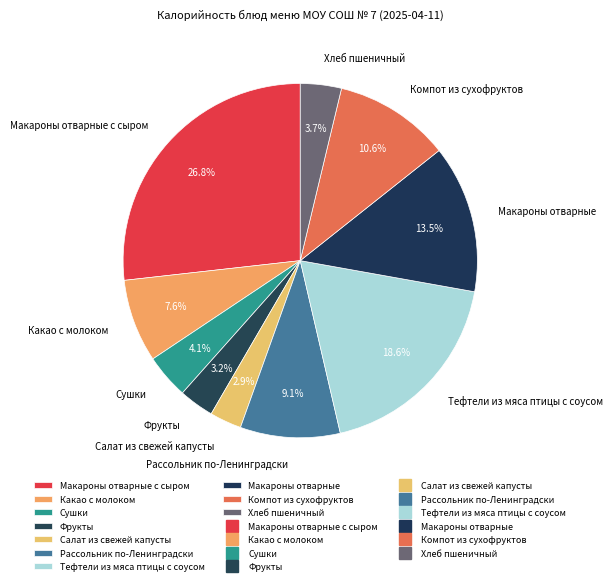

Is Макароны отварные с сыром the majority of the pie?

No